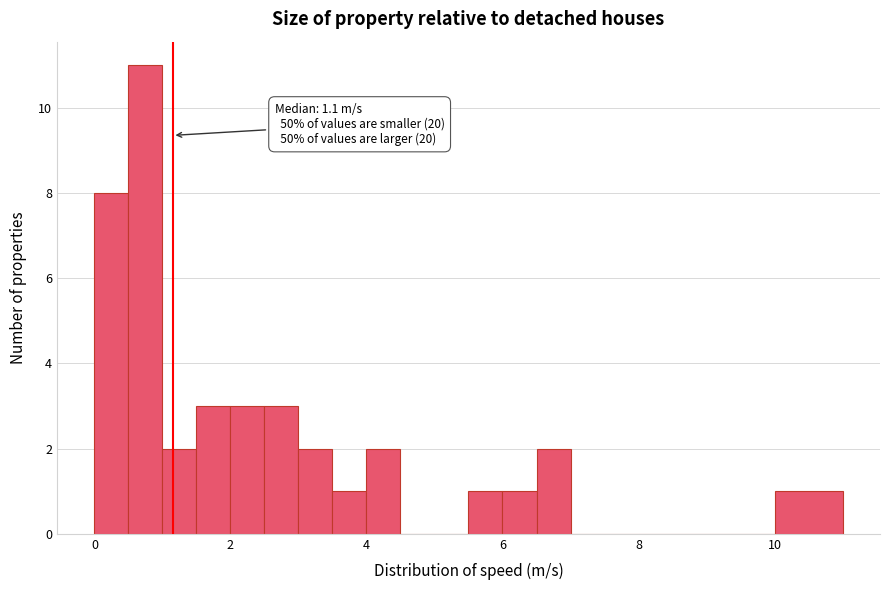

Read against the x-axis, roughly where is the centre of the tallest bar?

0.8